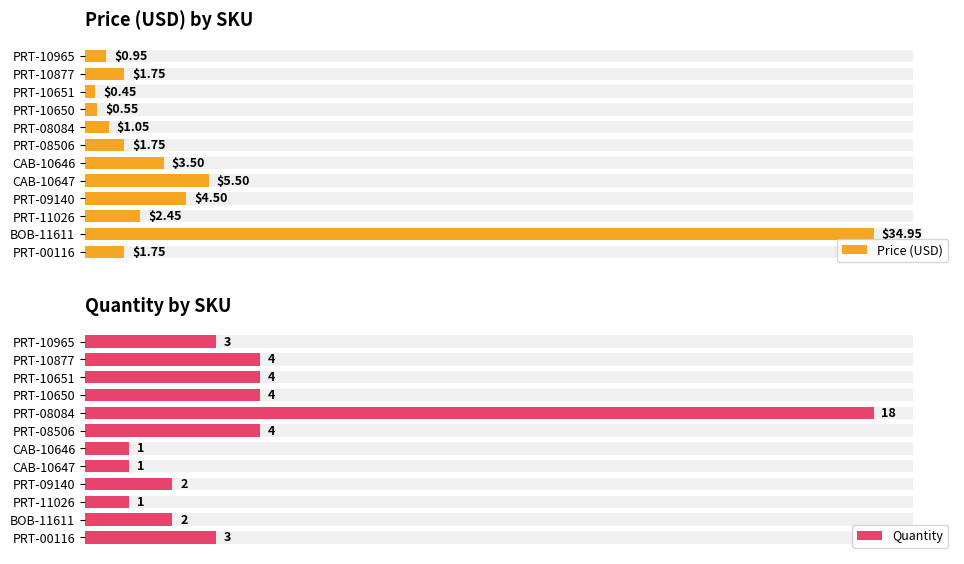

How many bars are there in total?

24